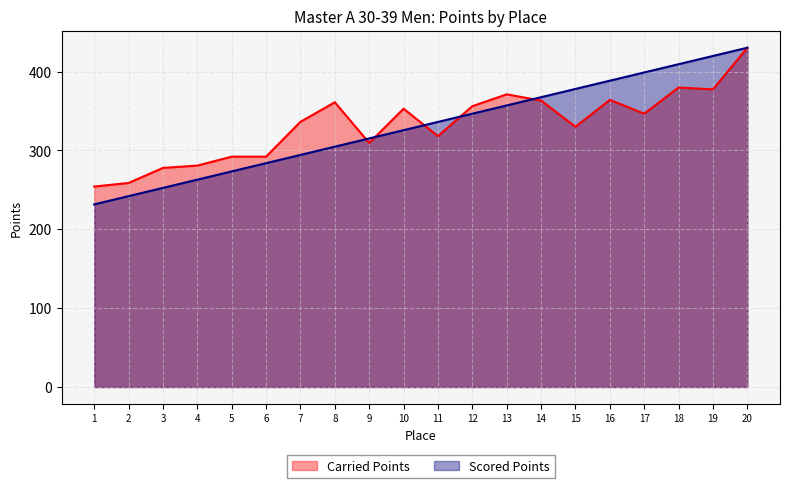

What is the value of the Scored Points point at the 3rd from the left?

252.5